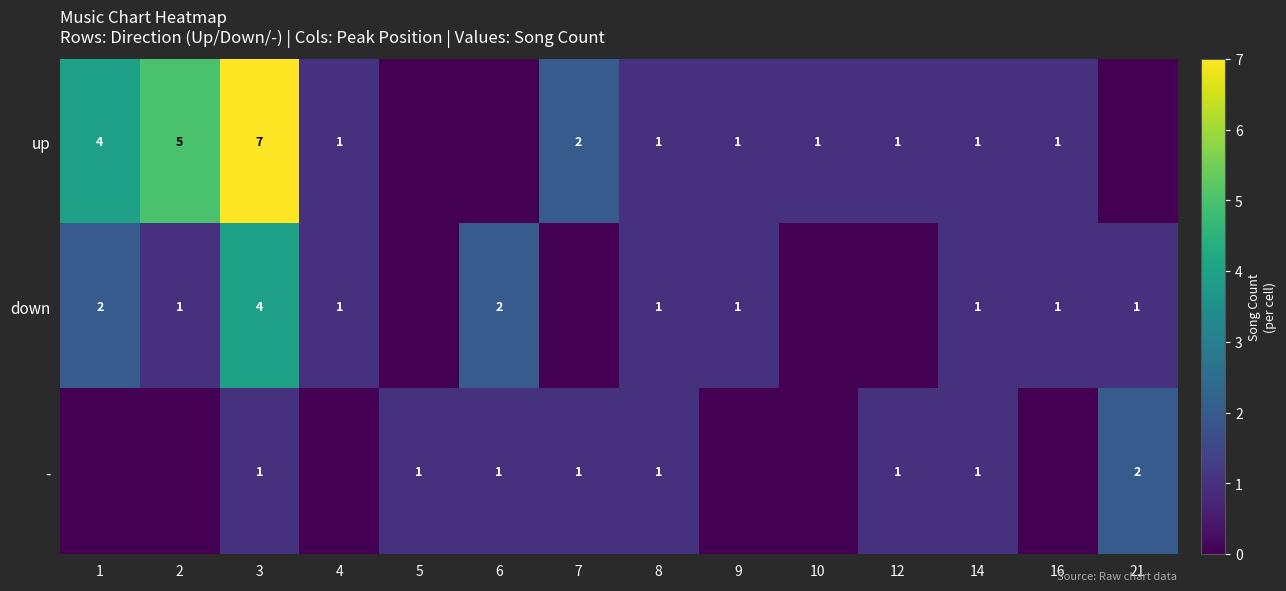

What is the total value across all series at 14?

3